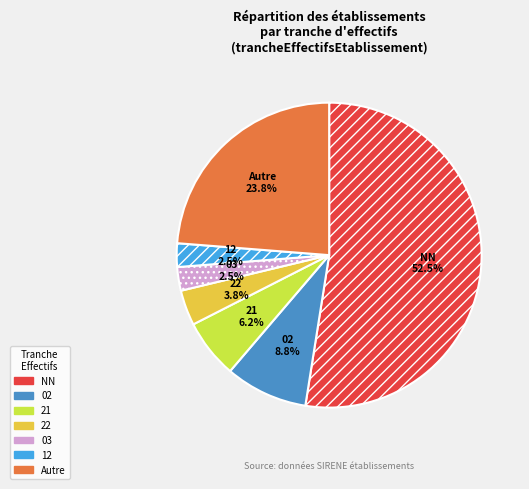

To the nearest percent, what portion does 02 represent?

9%